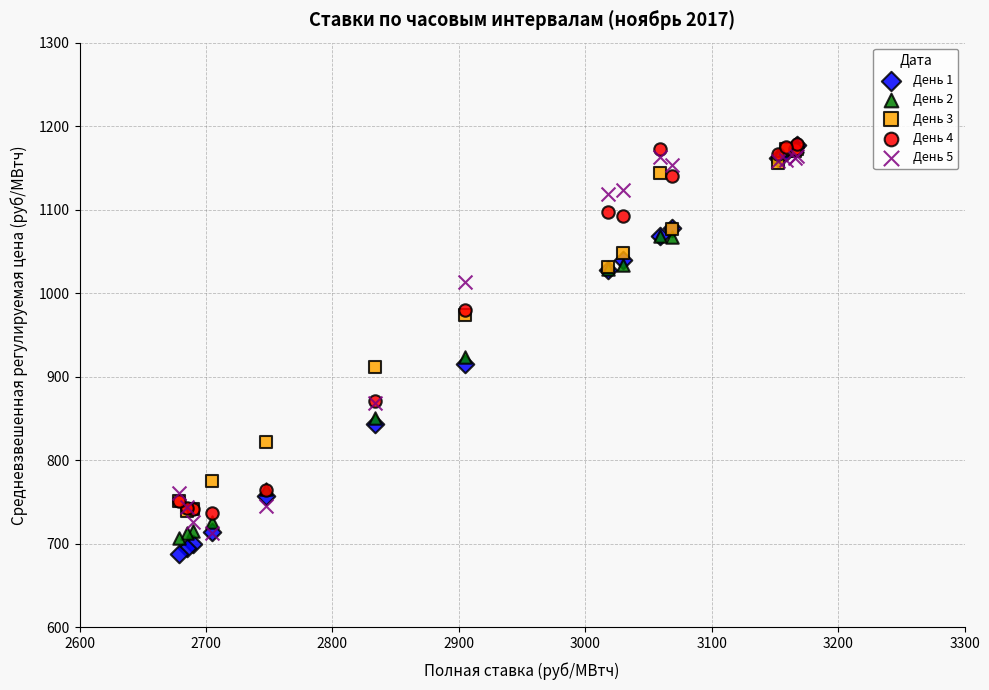

Across all series, what Y value is closest to 933?

923.3